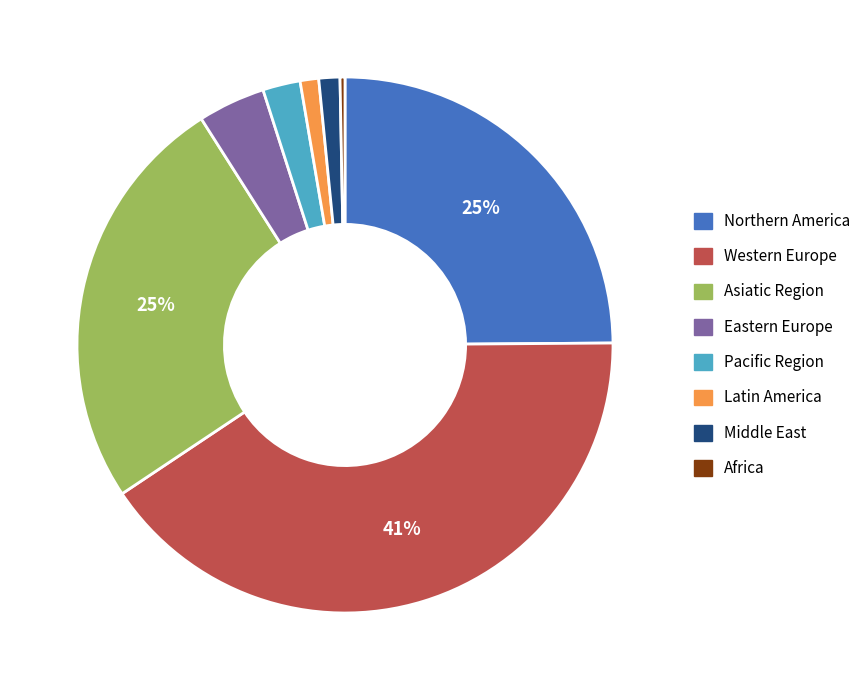

To the nearest percent, what is the average slice percentage?

12%